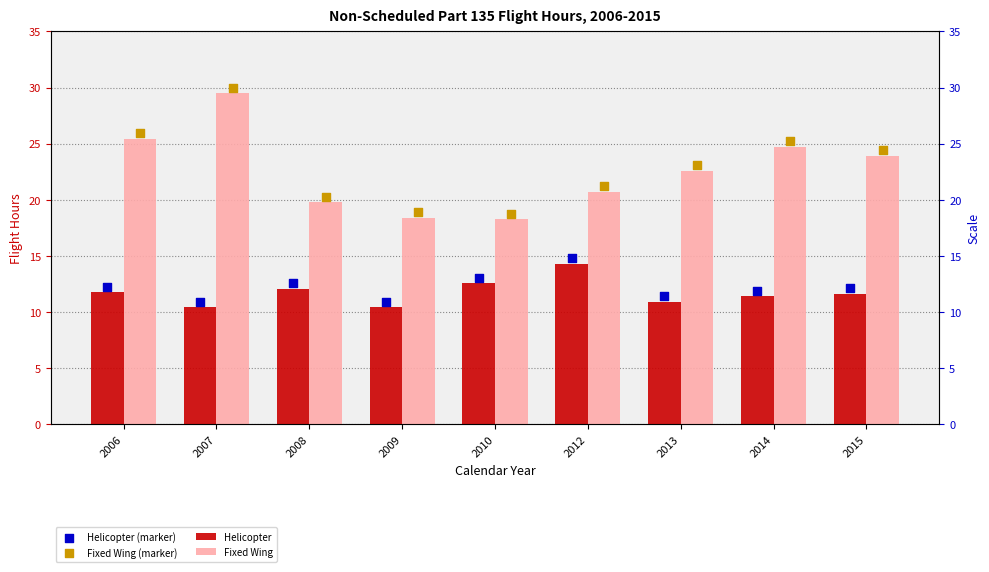

What are all the series names shown in the legend?

Helicopter, Fixed Wing, Helicopter (marker), Fixed Wing (marker)